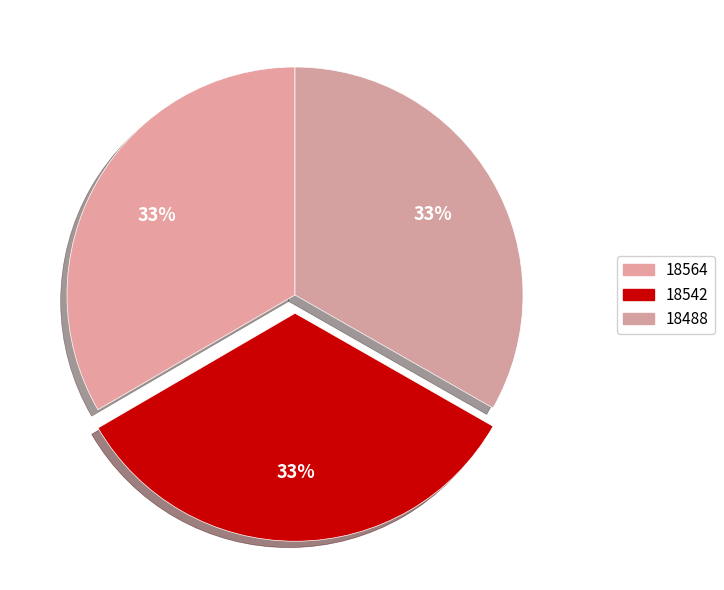

What percentage is the 18488 slice, to the nearest percent?

33%